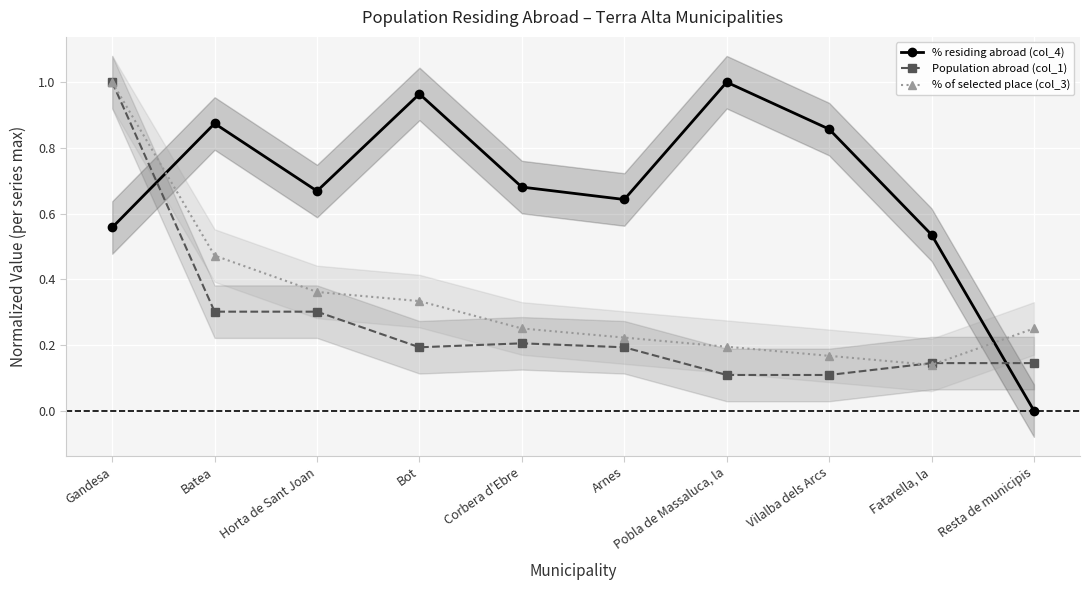

Reading left to right, what are all the values shown in this chart?

% residing abroad (col_4): Gandesa=0.6	Batea=0.9	Horta de Sant Joan=0.7	Bot=1.0	Corbera d'Ebre=0.7	Arnes=0.6	Pobla de Massaluca, la=1.0	Vilalba dels Arcs=0.9	Fatarella, la=0.5	Resta de municipis=0.0
Population abroad (col_1): Gandesa=1.0	Batea=0.3	Horta de Sant Joan=0.3	Bot=0.2	Corbera d'Ebre=0.2	Arnes=0.2	Pobla de Massaluca, la=0.1	Vilalba dels Arcs=0.1	Fatarella, la=0.1	Resta de municipis=0.1
% of selected place (col_3): Gandesa=1.0	Batea=0.5	Horta de Sant Joan=0.4	Bot=0.3	Corbera d'Ebre=0.3	Arnes=0.2	Pobla de Massaluca, la=0.2	Vilalba dels Arcs=0.2	Fatarella, la=0.1	Resta de municipis=0.3